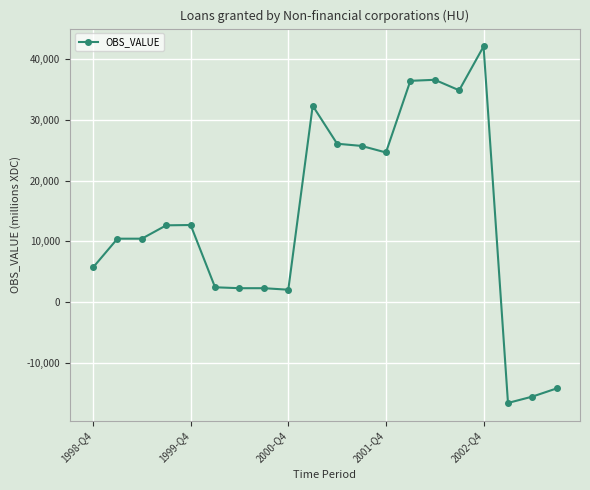

How many values are below zero?

3